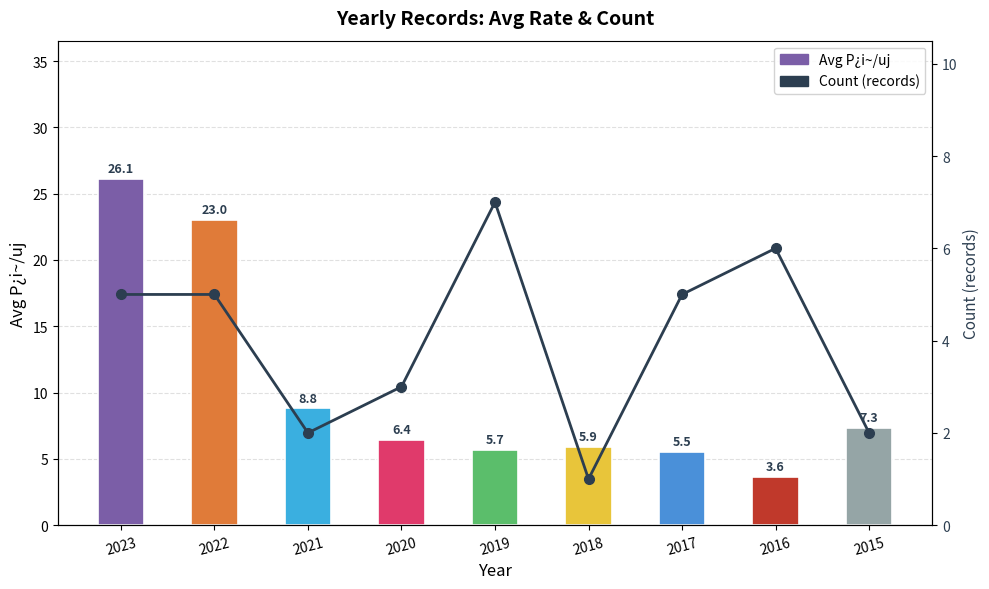

Which series changed the most between 2017 and 2015?

Count